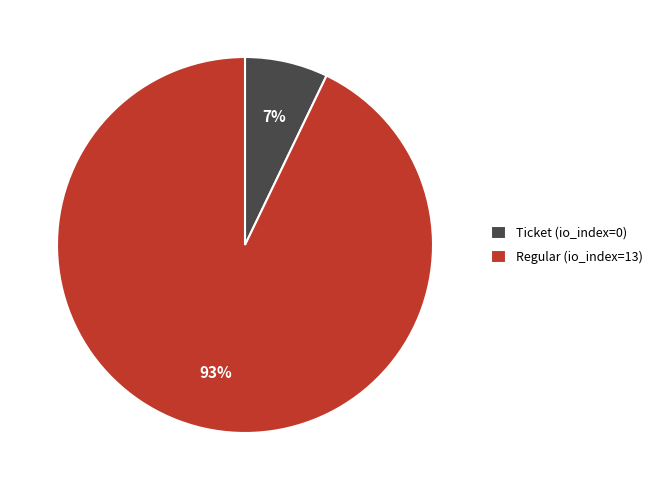

How many slices are in this pie chart?

2